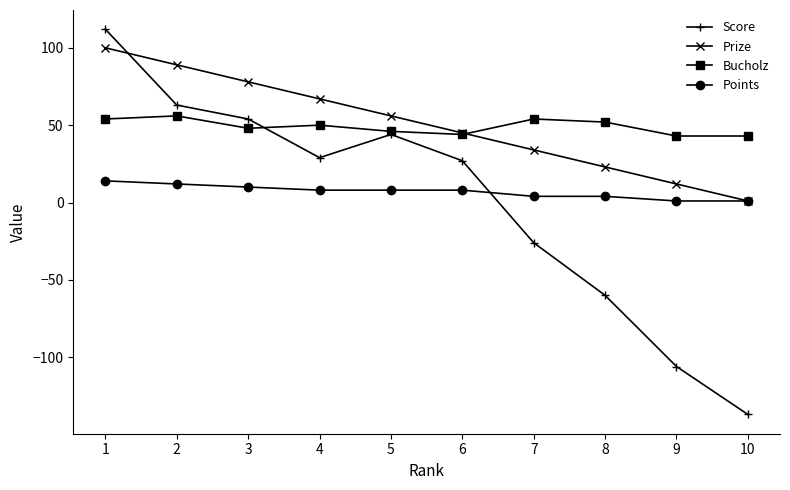

True or false: Bucholz has a value of 52 at 8.

True